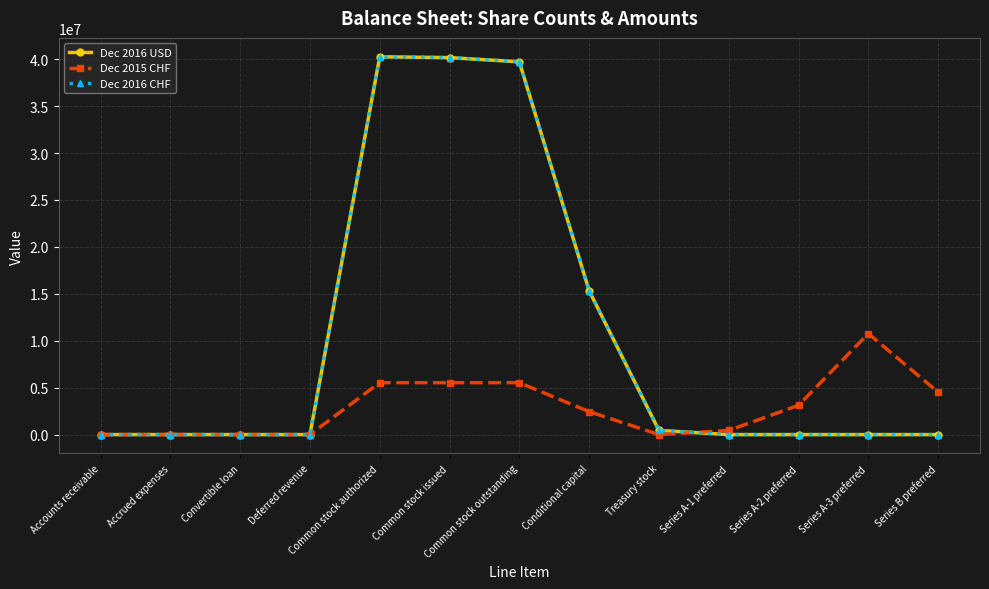

True or false: Dec 2015 CHF has more than 1 interior local peaks.

True